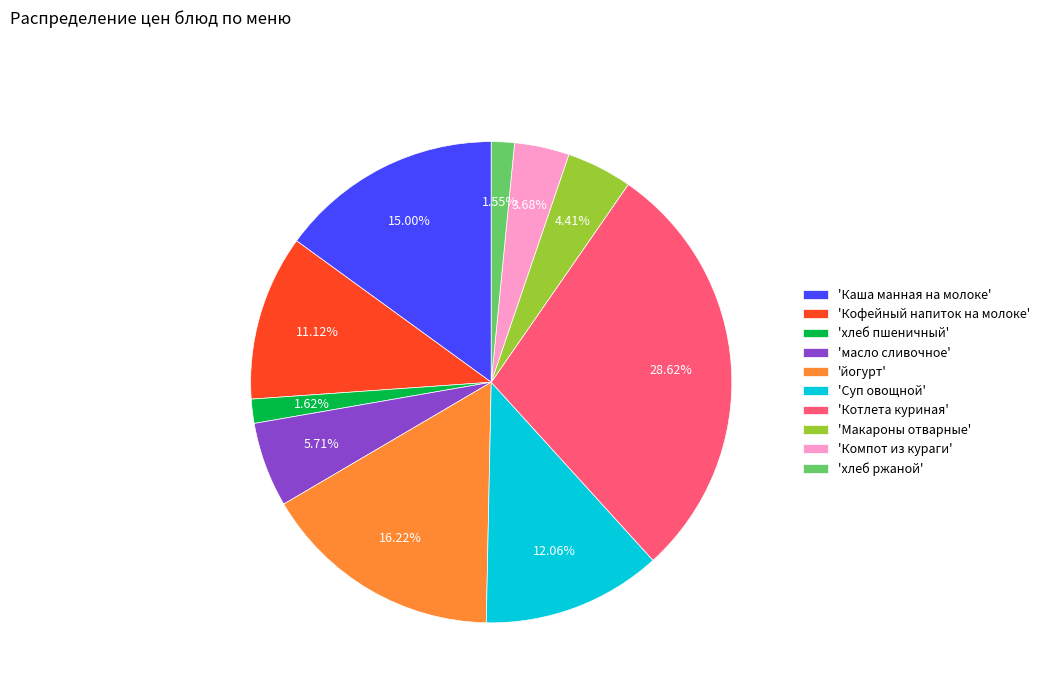

How many slices are in this pie chart?

10